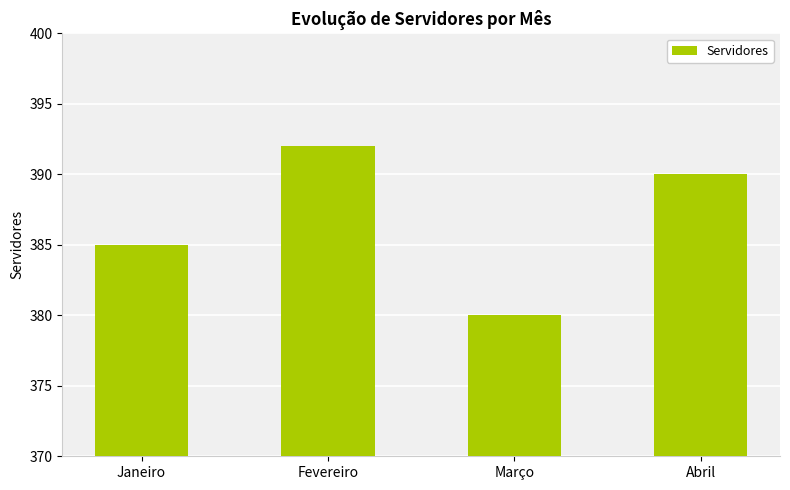

Between Abril and Março, which is larger?

Abril